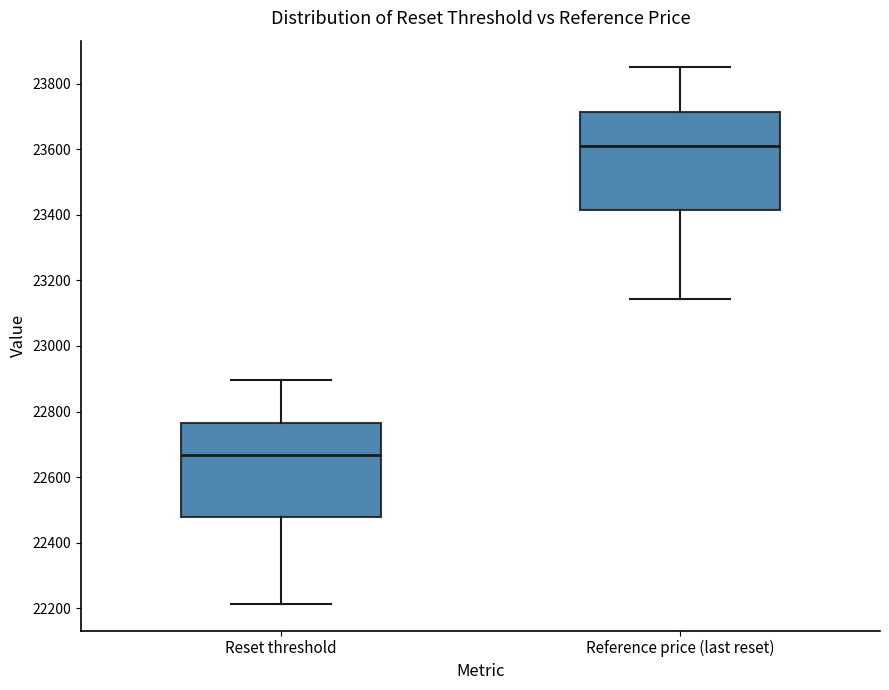

Which box has the highest median line?

Reference price (last reset)